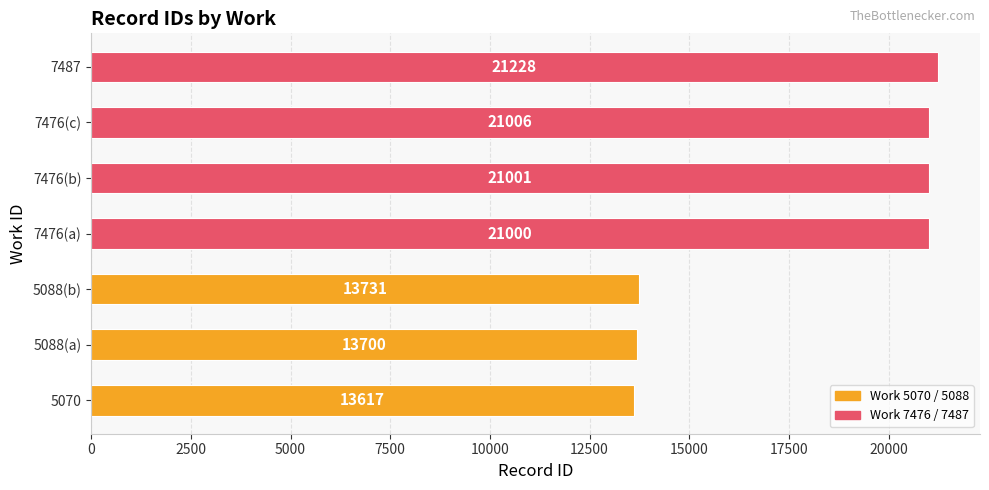

Between 5088(b) and 7476(a), which is larger?

7476(a)